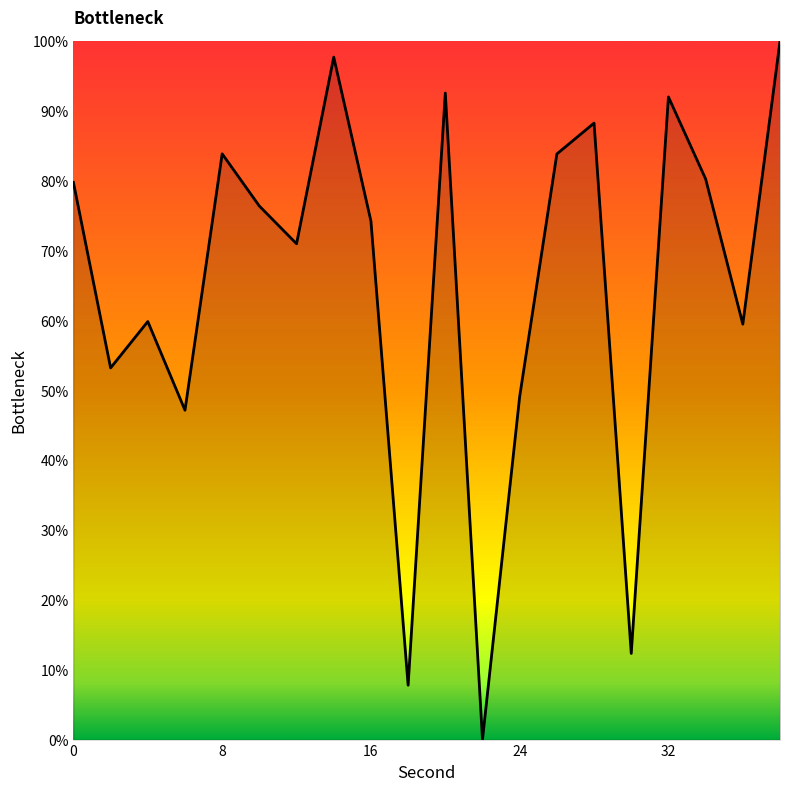

What is the difference between the maximum and minimum values?

100.0